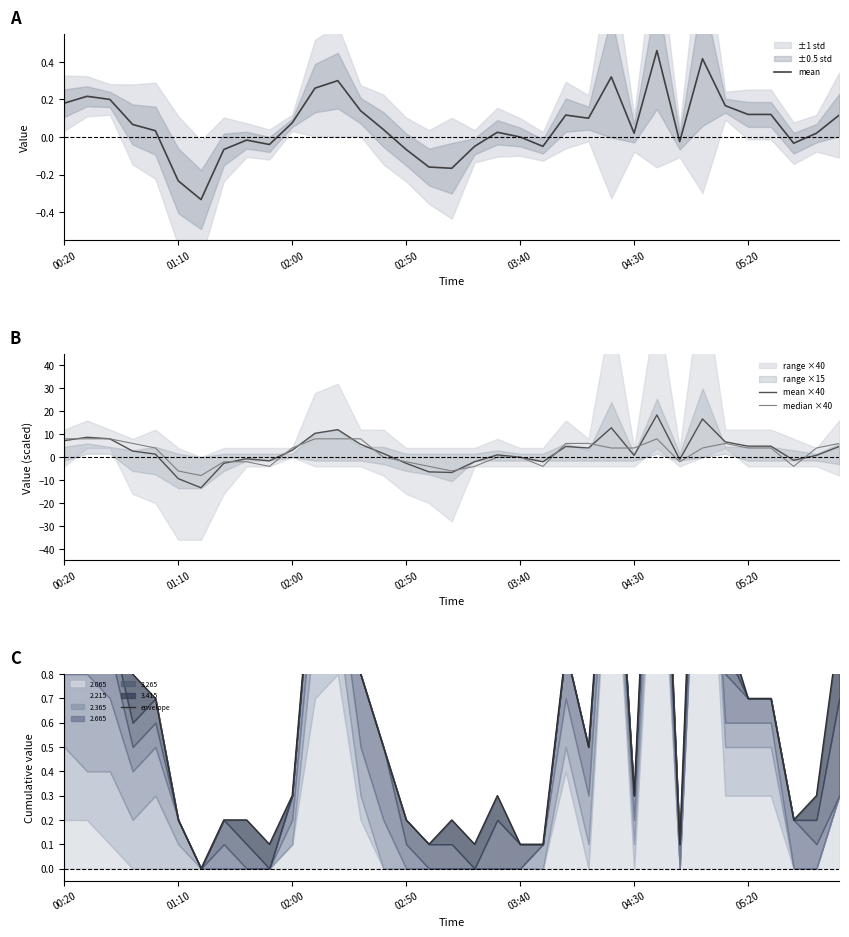

Does the chart display data point markers on the line(s)?

No